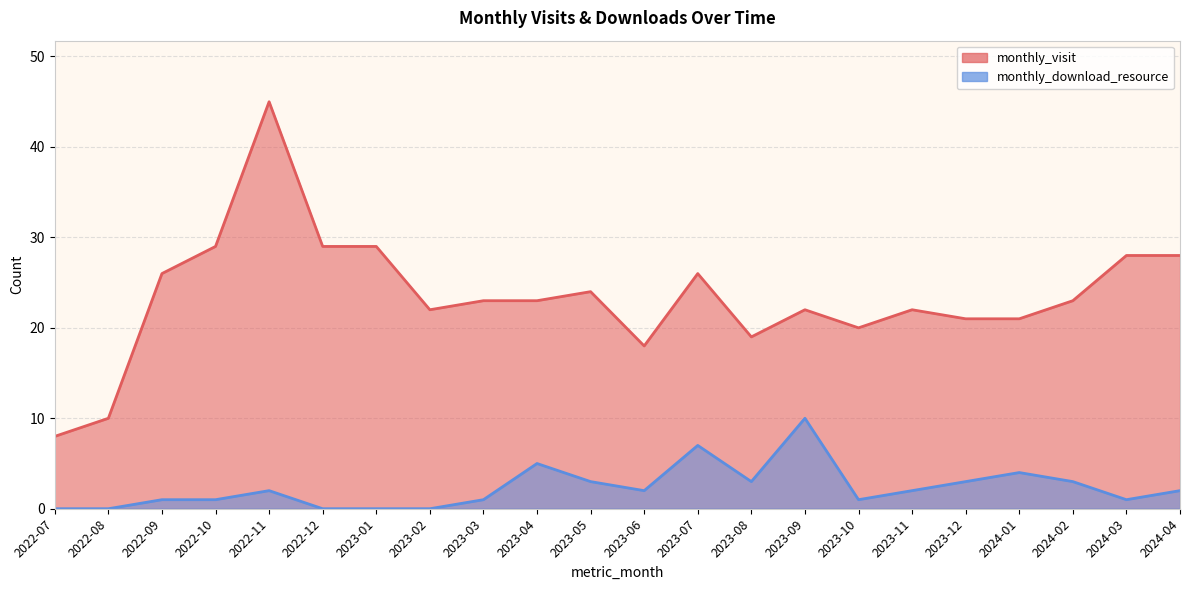

Where is the first local maximum for monthly_download_resource?

2022-11